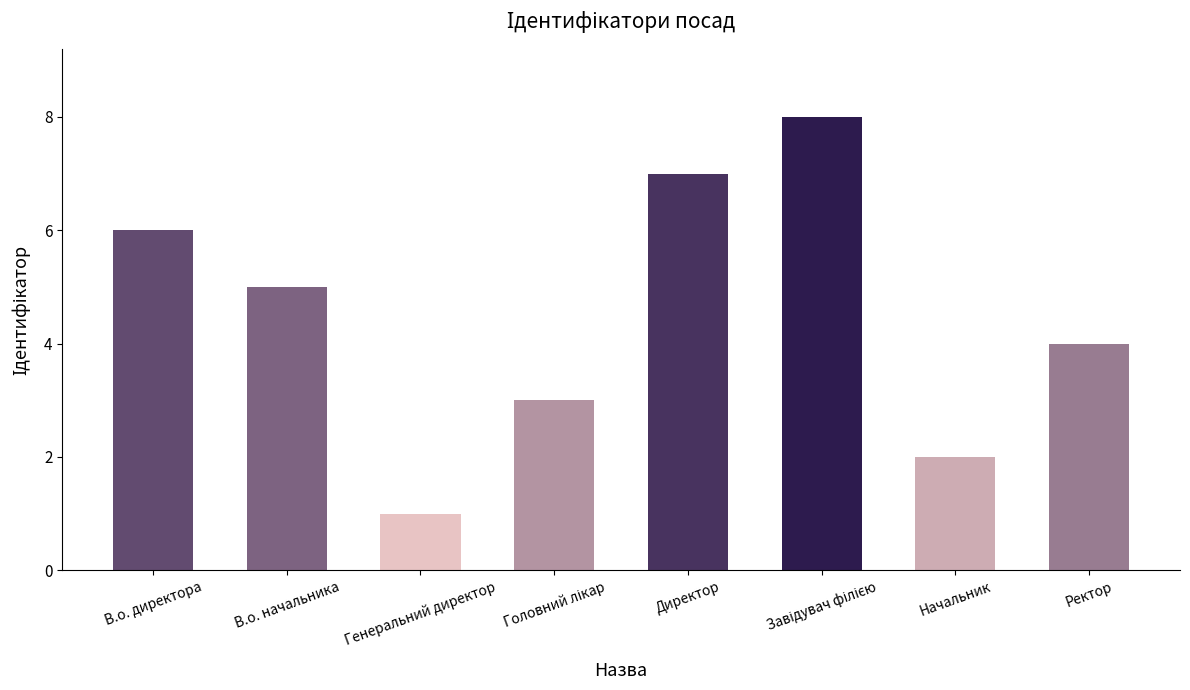

The chart shows a value of 6 at В.о. директора. True or false?

True